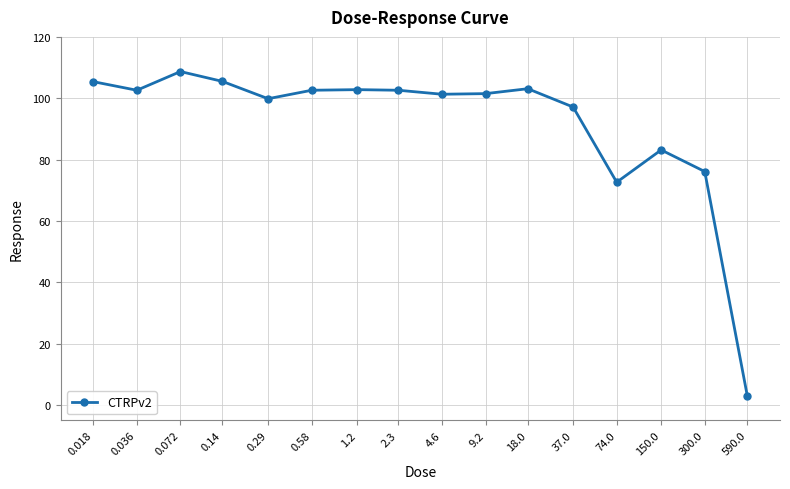

What is the difference between the second highest and minimum values?

102.5